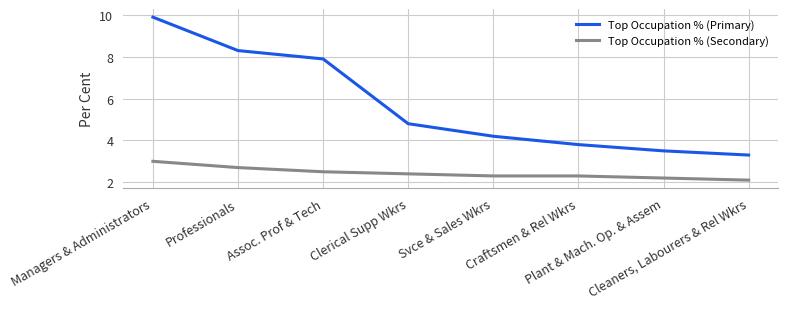

What is the difference between the second highest and second lowest values in the Top Occupation % (Primary) series?

4.8